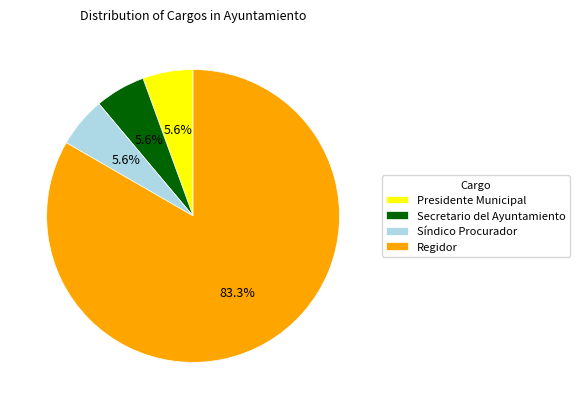

Which slice is the largest?

Regidor